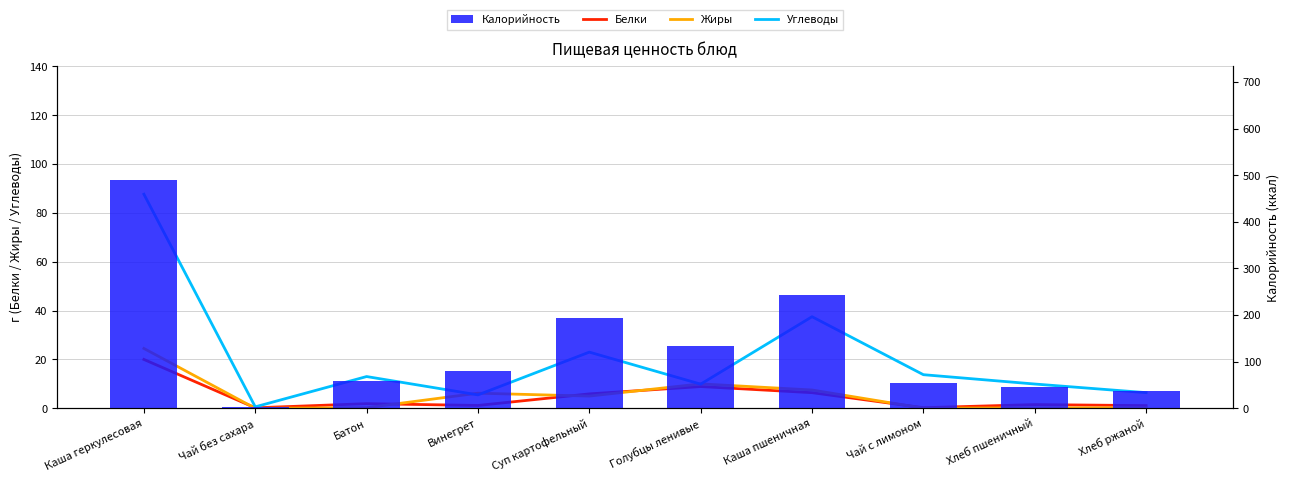

True or false: Белки has a value of 3.2 at Каша пшеничная.

False